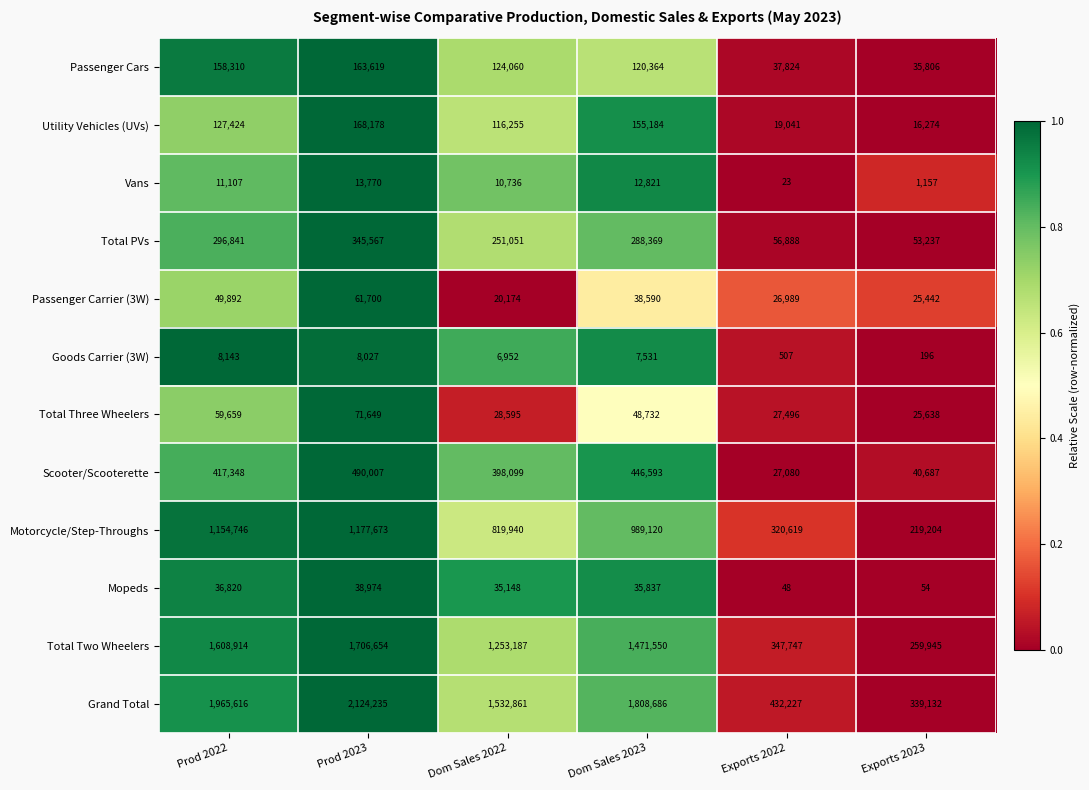

What is the difference between the Passenger Carrier (3W) values at Dom Sales 2023 and Exports 2023?

13148